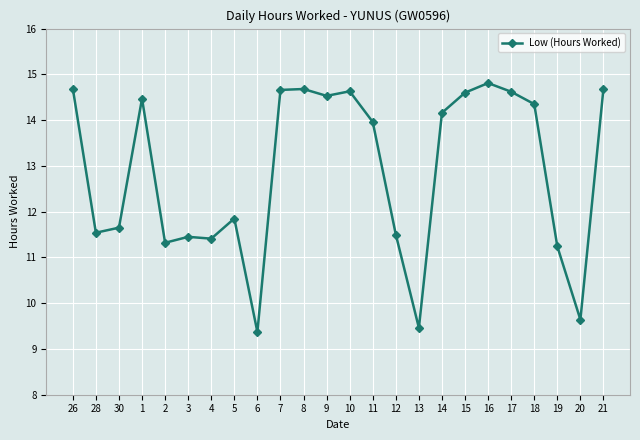

True or false: the data has more than 0 interior local peaks.

True